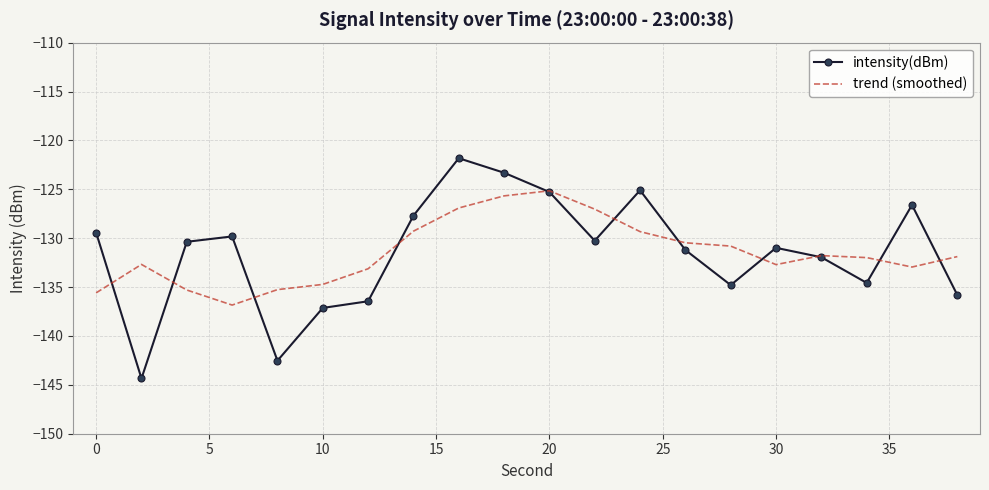

What is the minimum value for intensity(dBm)?

-144.4